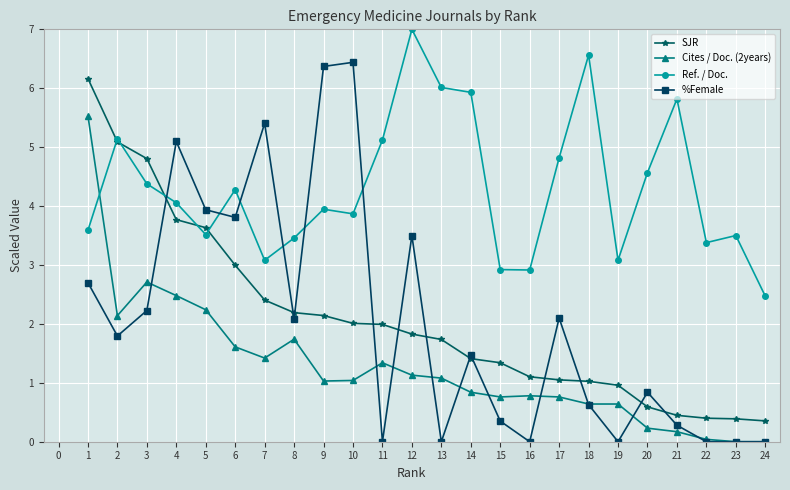

How many data points in Ref. / Doc. are less than 4?

12